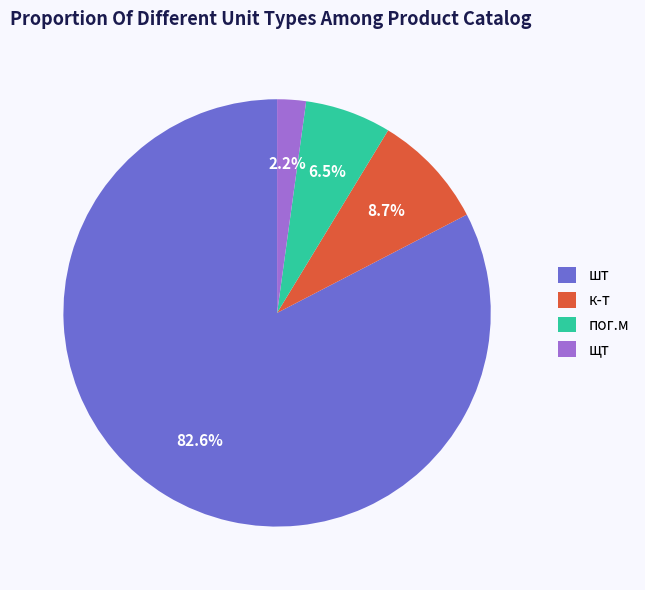

To the nearest percent, what is the average slice percentage?

25%